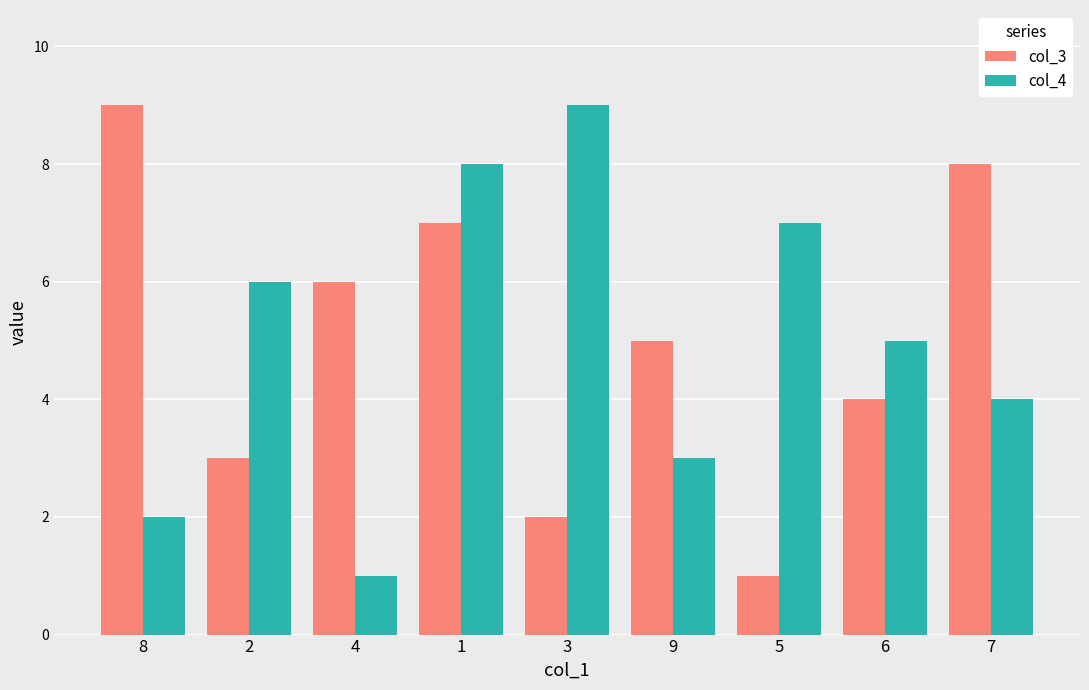

What is the difference between the maximum and second lowest values in the col_4 series?

7